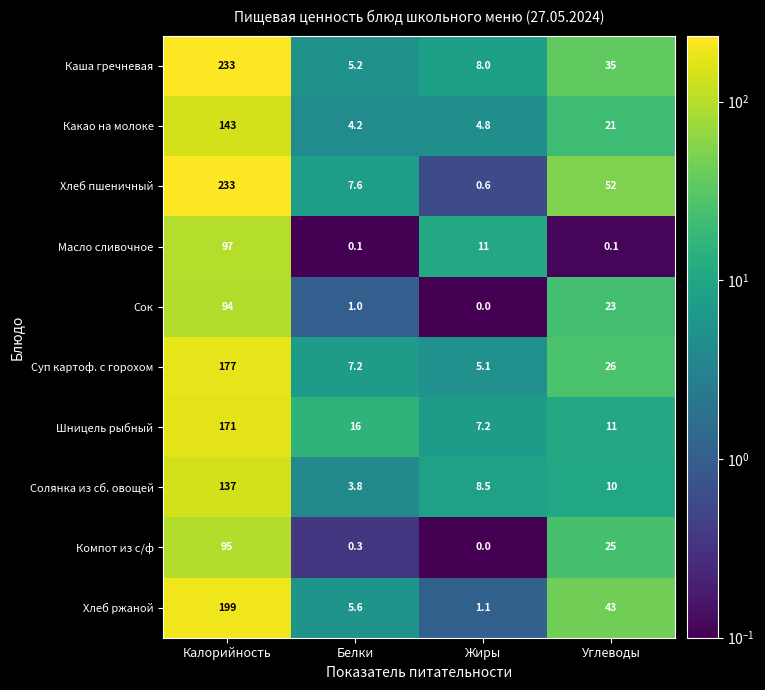

At how many categories does at least one series exceed 147?

1